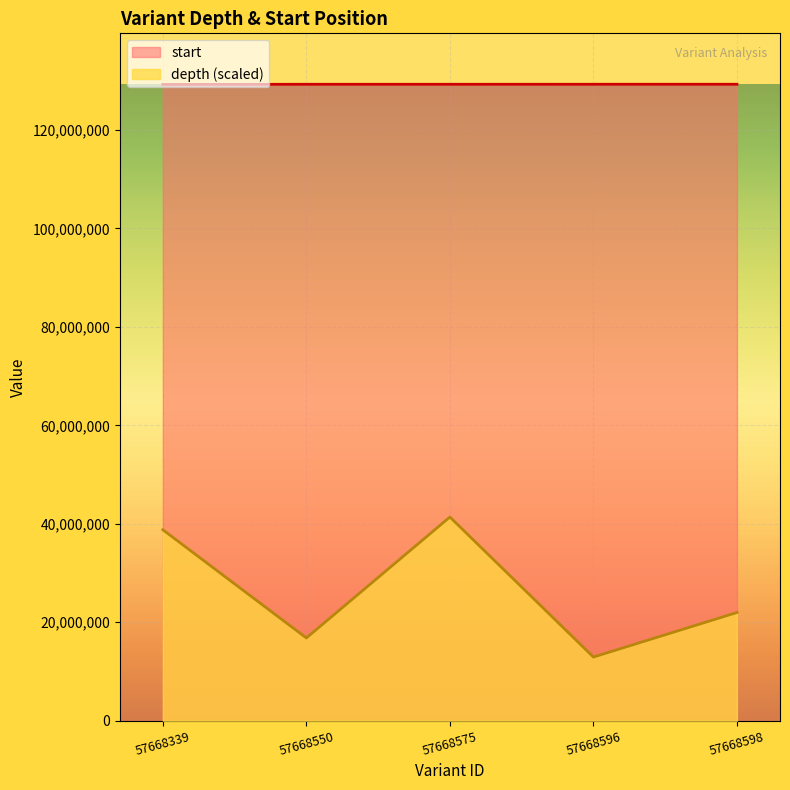

At which label does start first exceed 129286876?

57668596